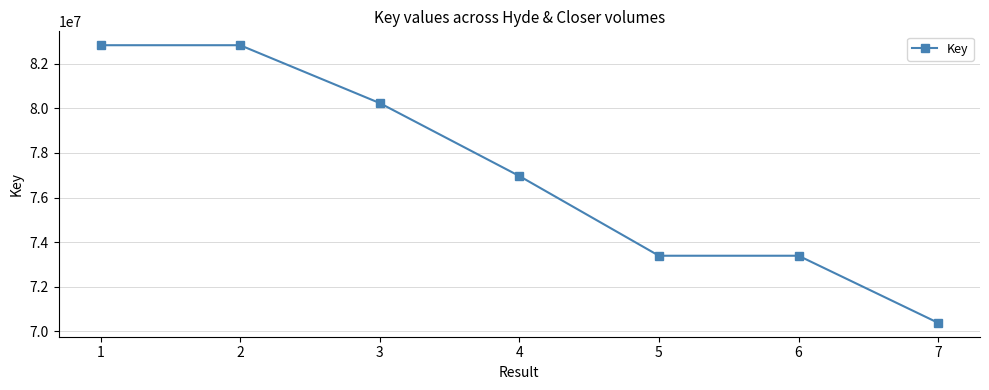

What is the value of the 1st point from the left?

82831058